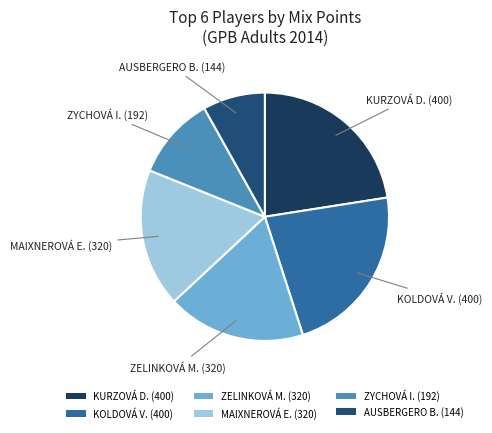

Combined, do ZYCHOVÁ I. (192) and ZELINKOVÁ M. (320) account for over 50%?

No